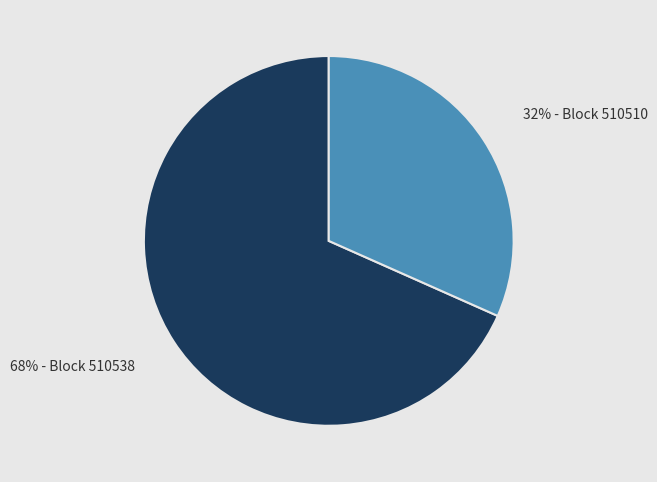

Is there any slice that represents more than half of the pie?

Yes